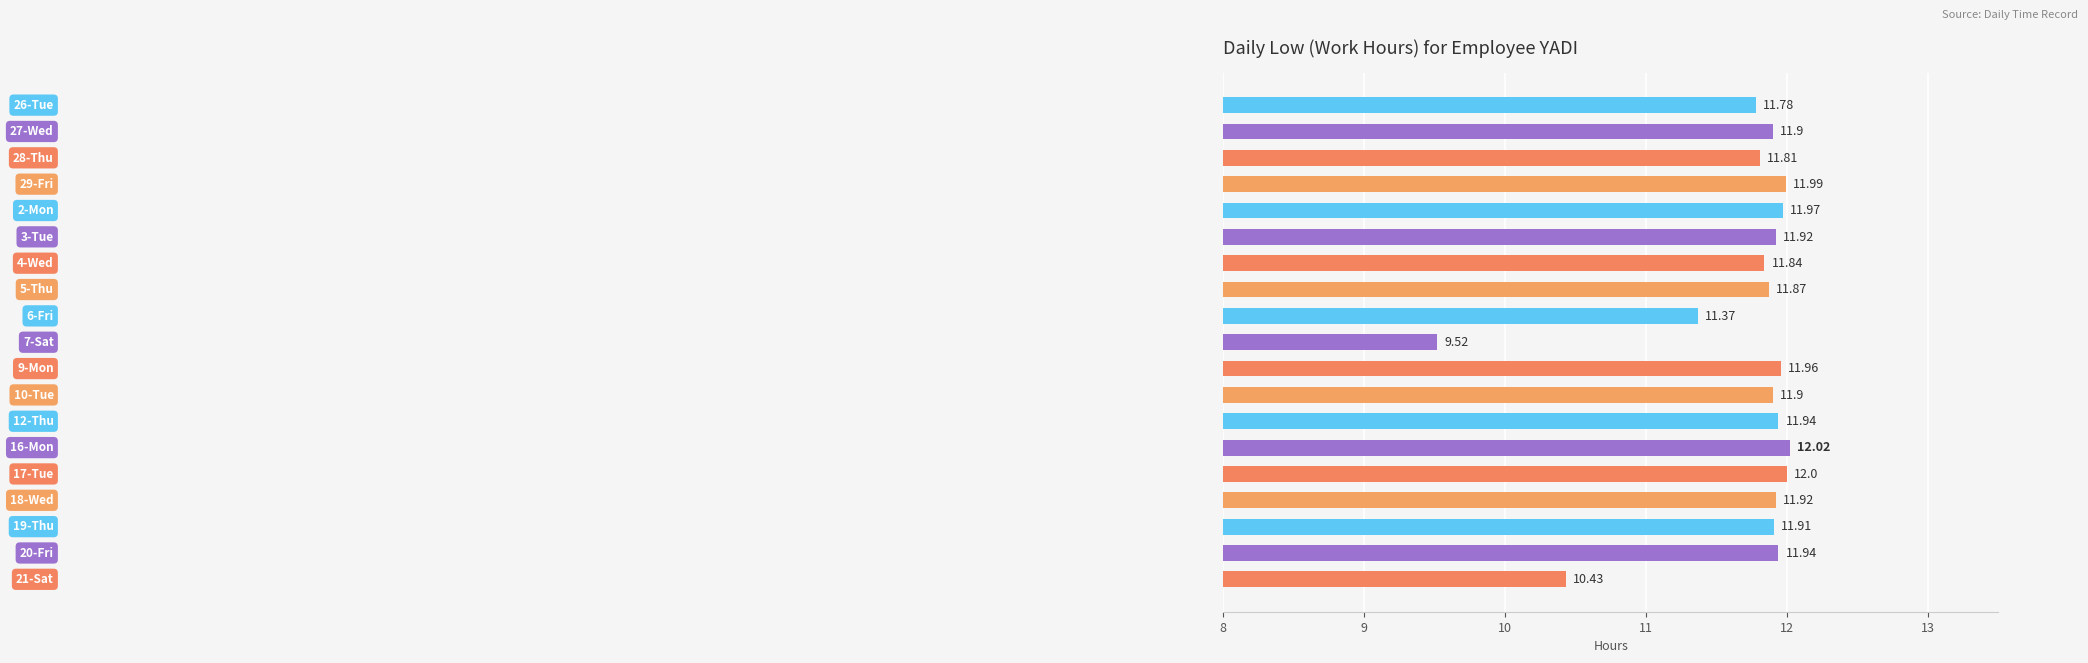

What is the average value?

11.7